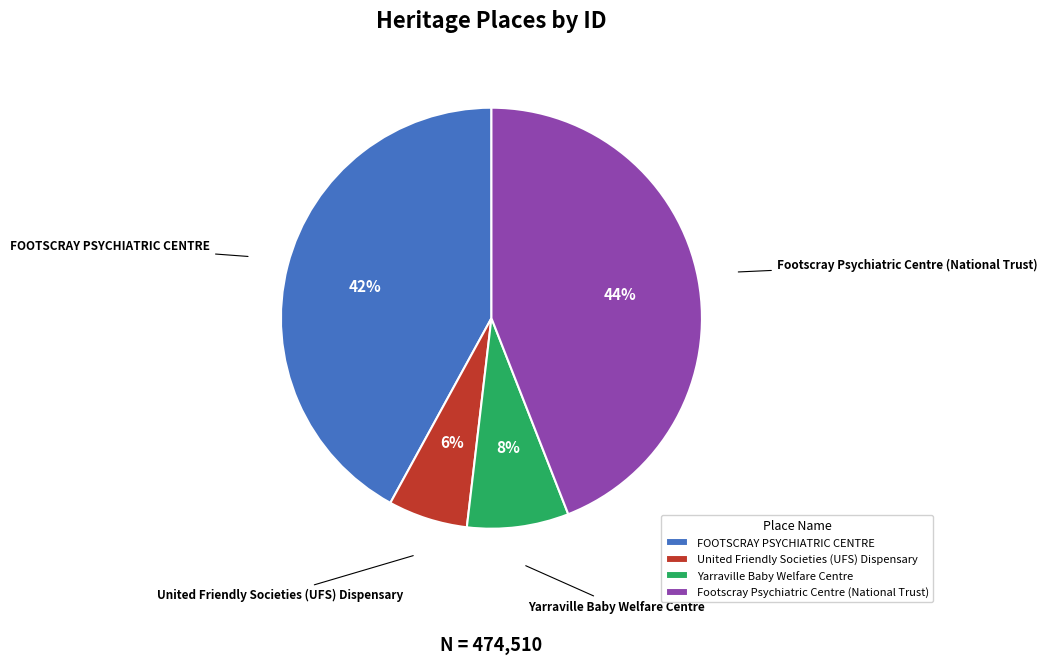

What is the ratio of the value at FOOTSCRAY PSYCHIATRIC CENTRE to the value at Footscray Psychiatric Centre (National Trust)?

1.0